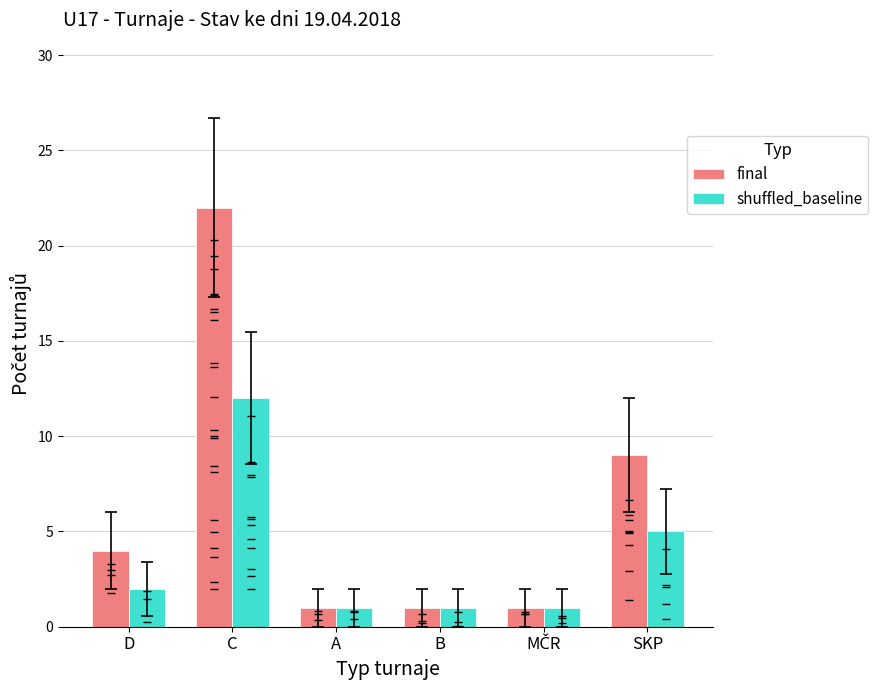

Which series has the largest Y range (max minus min)?

final